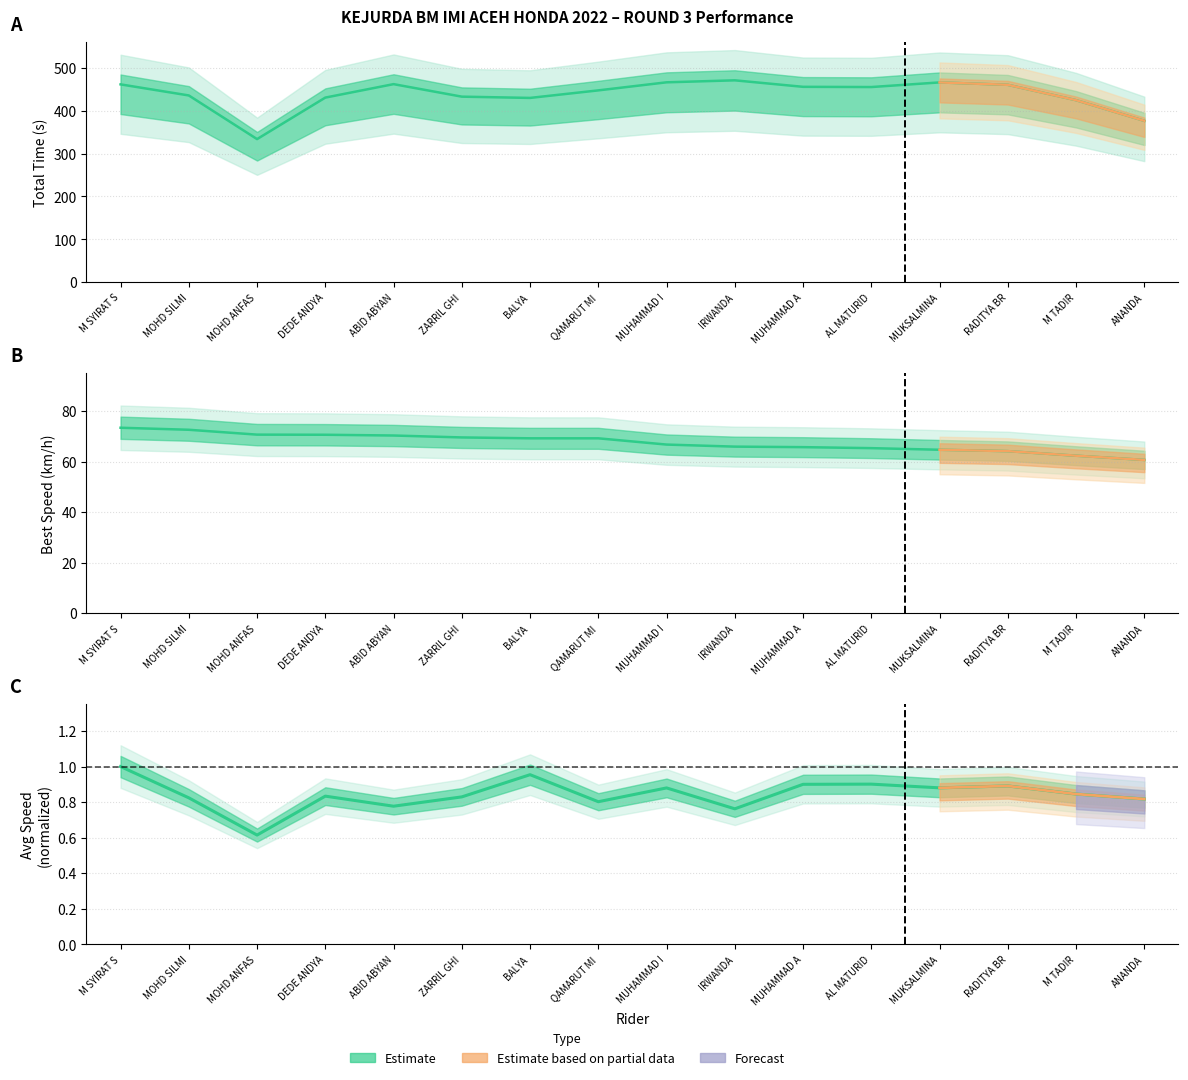

Between QAMARUT MI and MUHAMMAD A, which is larger?

MUHAMMAD A